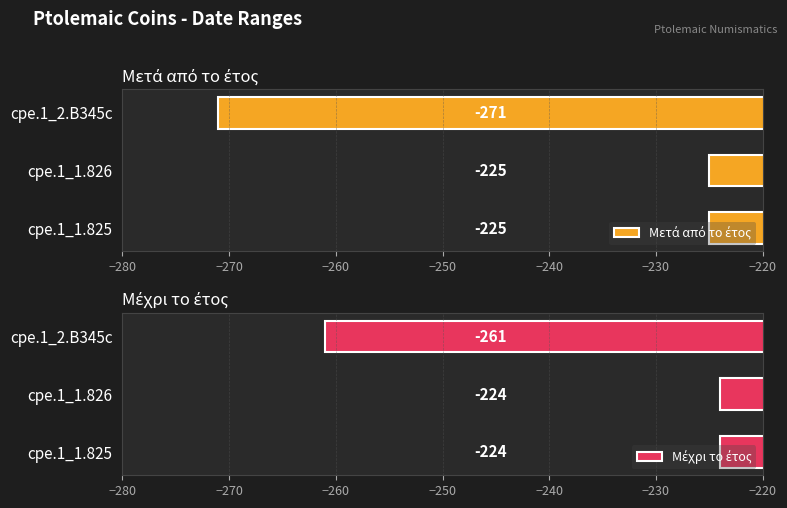

Between cpe.1_1.826 and cpe.1_2.B345c, which series saw the biggest shift?

Μετά από το έτος